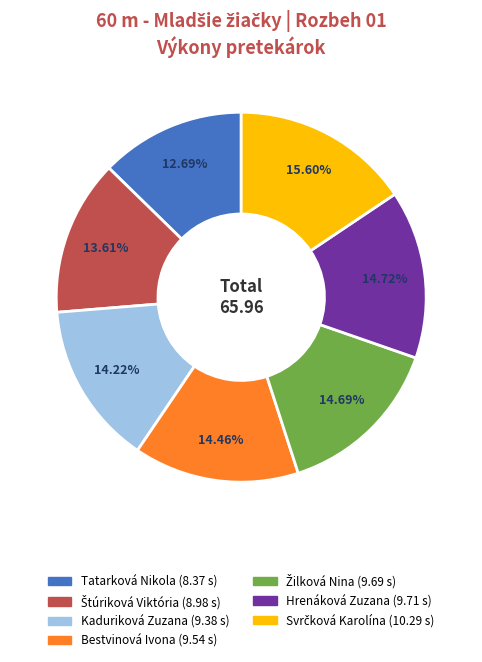

Does Tatarková Nikola represent more than half of the total?

No